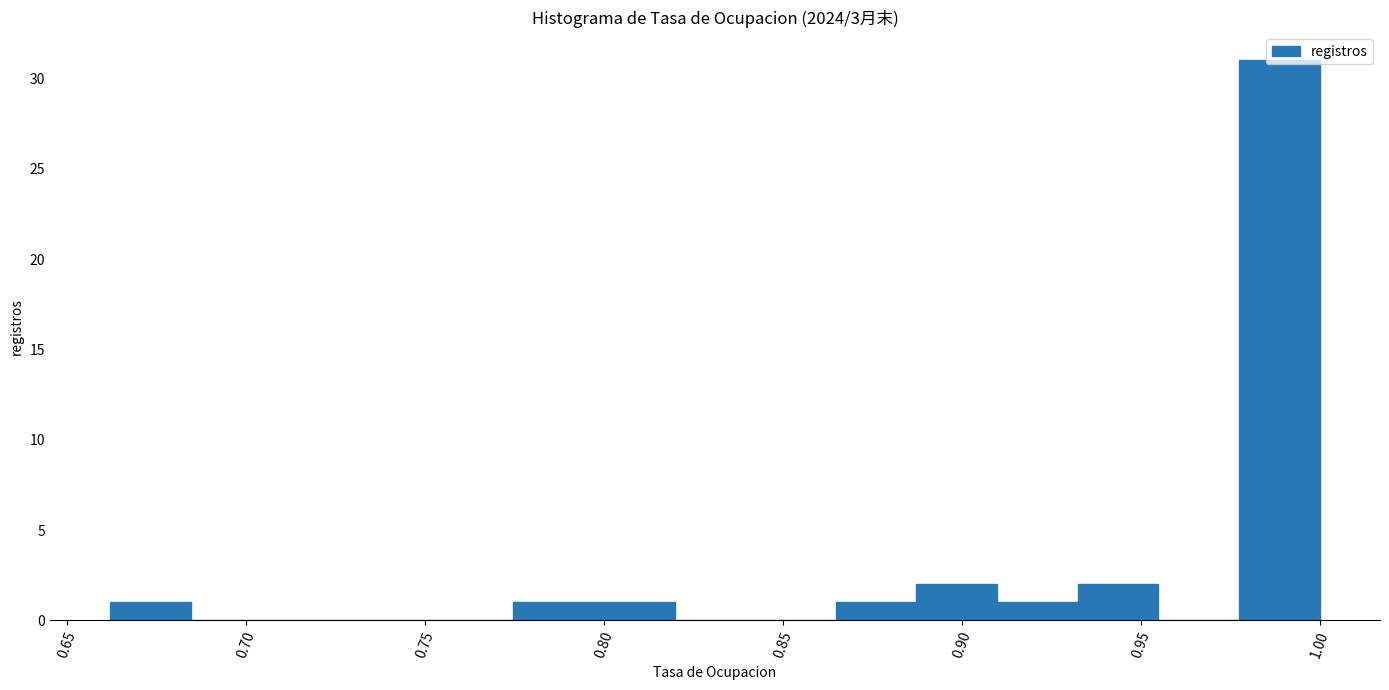

What is the height of the bar covering 0.975 to 1.000 on the x-axis? Neither the bar edges nor the heights are printed on the chart, so give them approximately, as read against the axes.

31